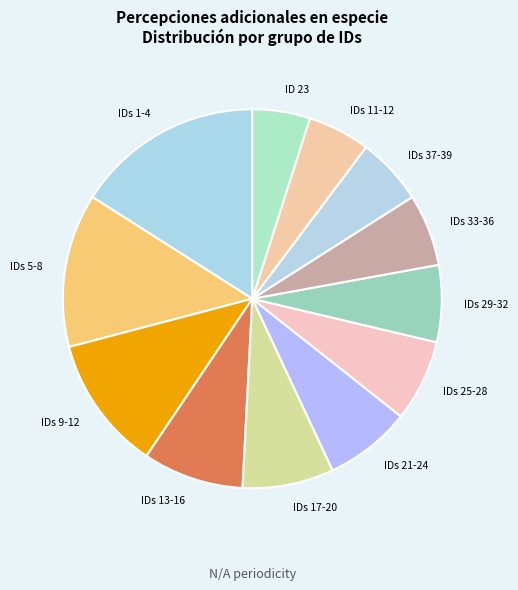

To the nearest percent, what is the difference between the largest and smallest slice percentages?

11%